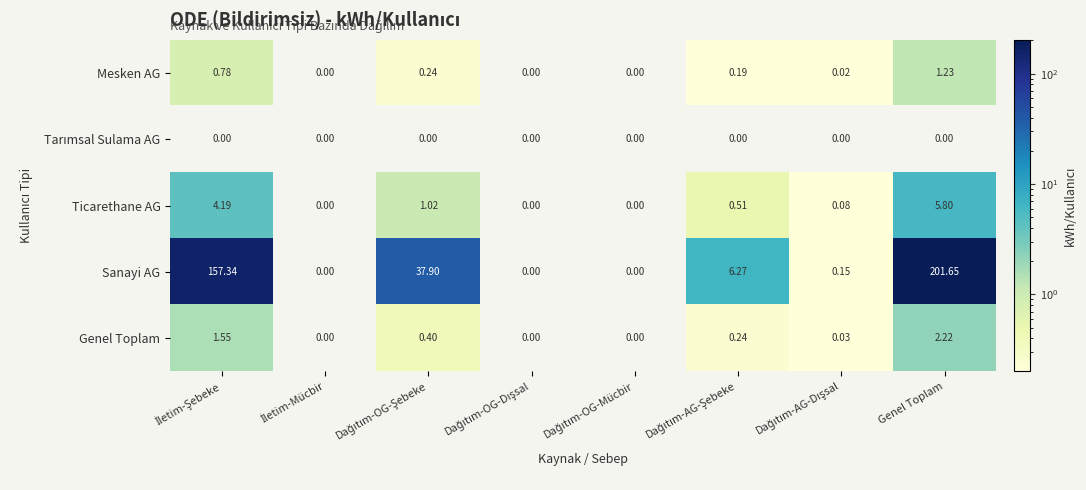

Which series has the largest total across all categories?

Sanayi AG